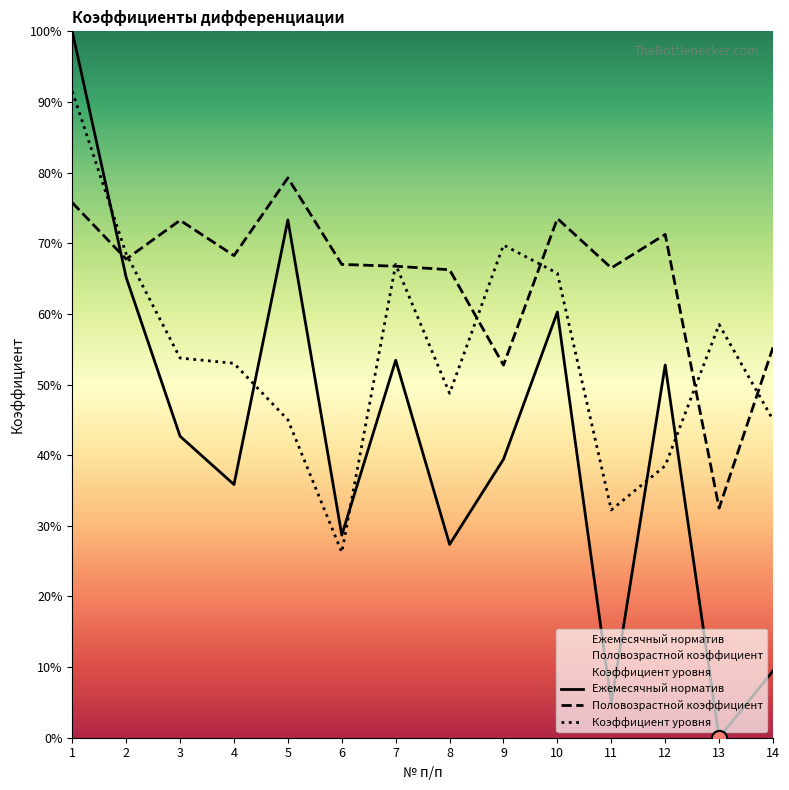

Is the value of Коэффициент уровня at 5 greater than the value of Половозрастной коэффициент at 5?

No